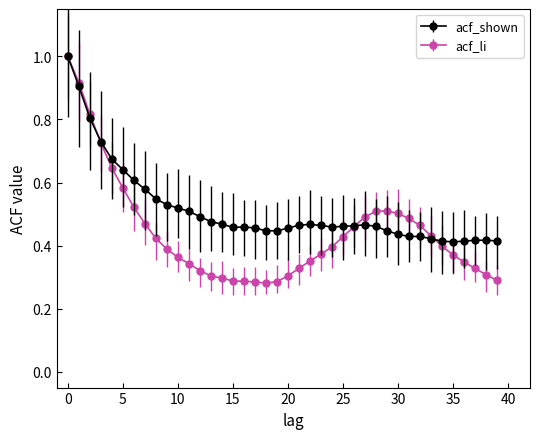

Which series has the largest range (max minus min)?

acf_li